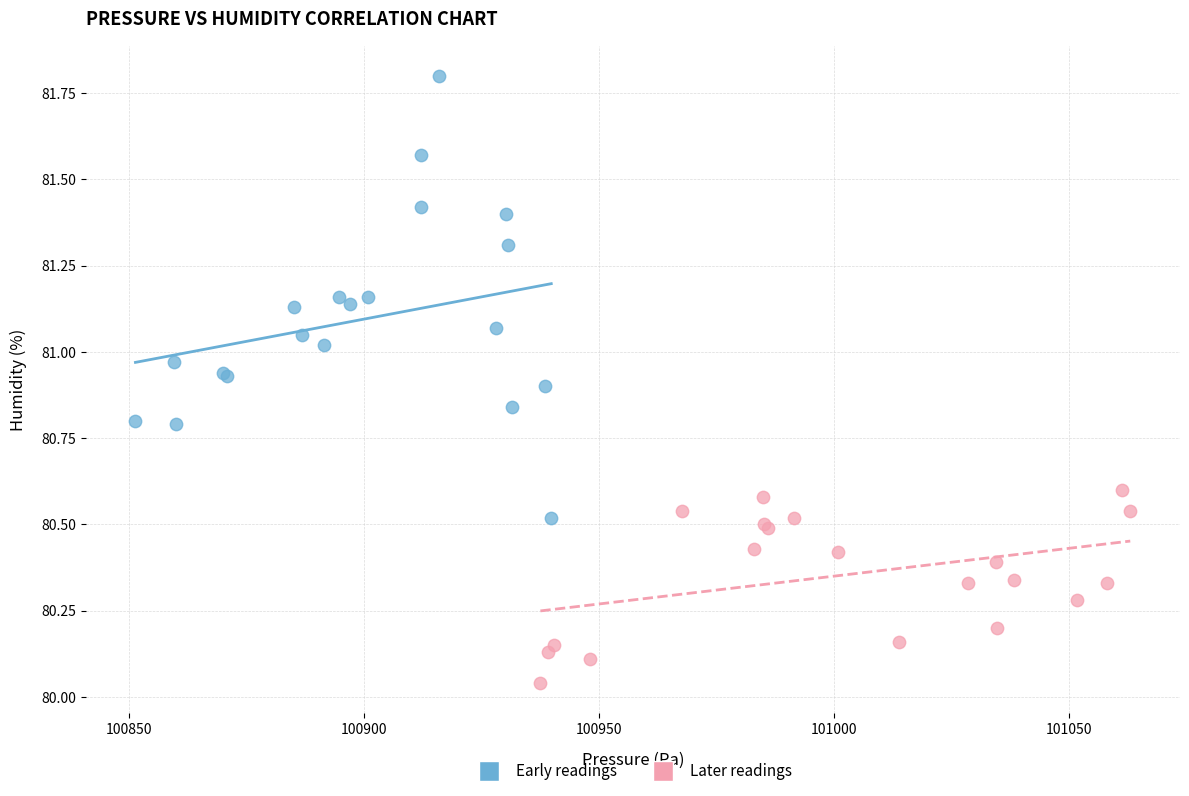

Which series contains the lowest Y value?

Later readings